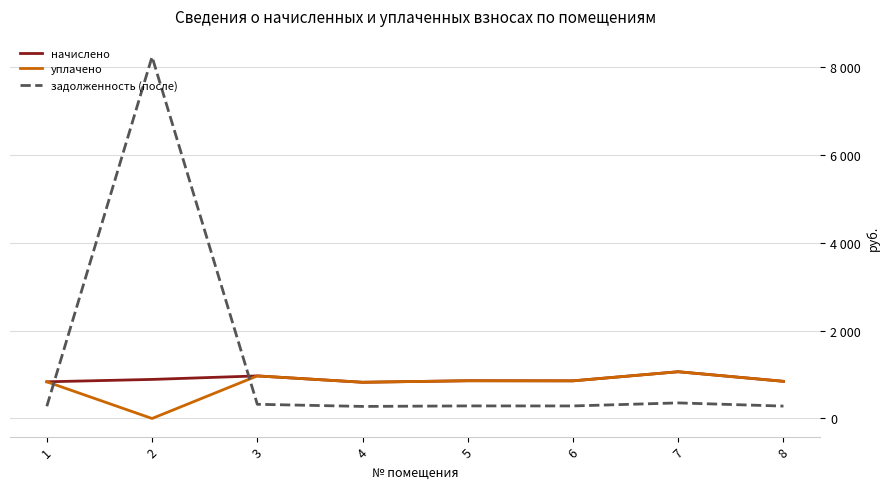

Is the value of задолженность (после) at 3 greater than the value of начислено at 1?

No